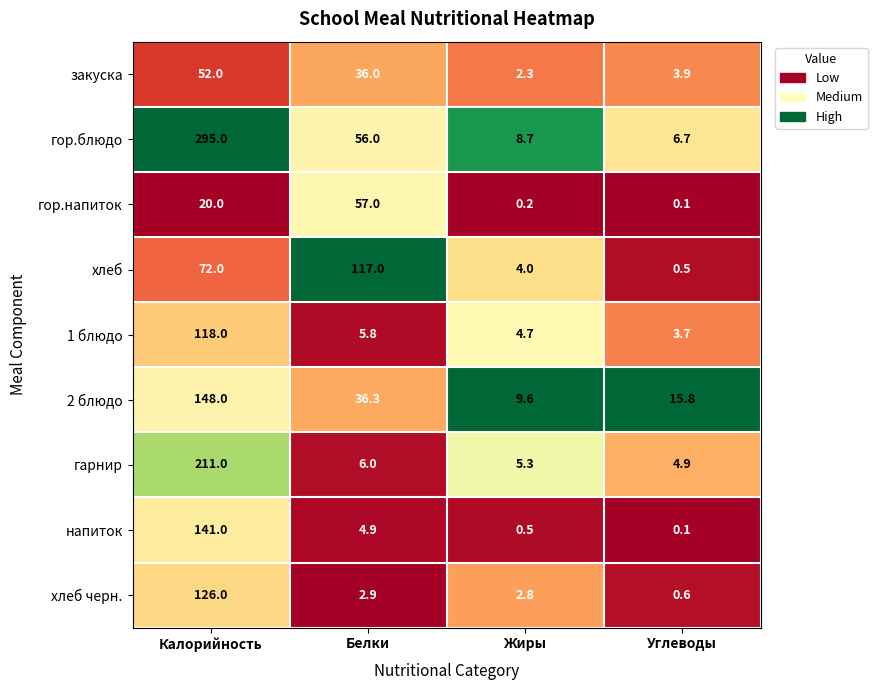

Between Калорийность and Белки, which series saw the biggest shift?

гор.блюдо